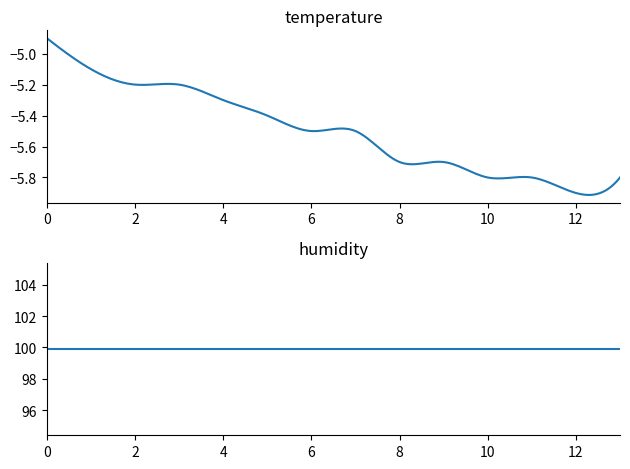

Count the number of categories in the chart.

14